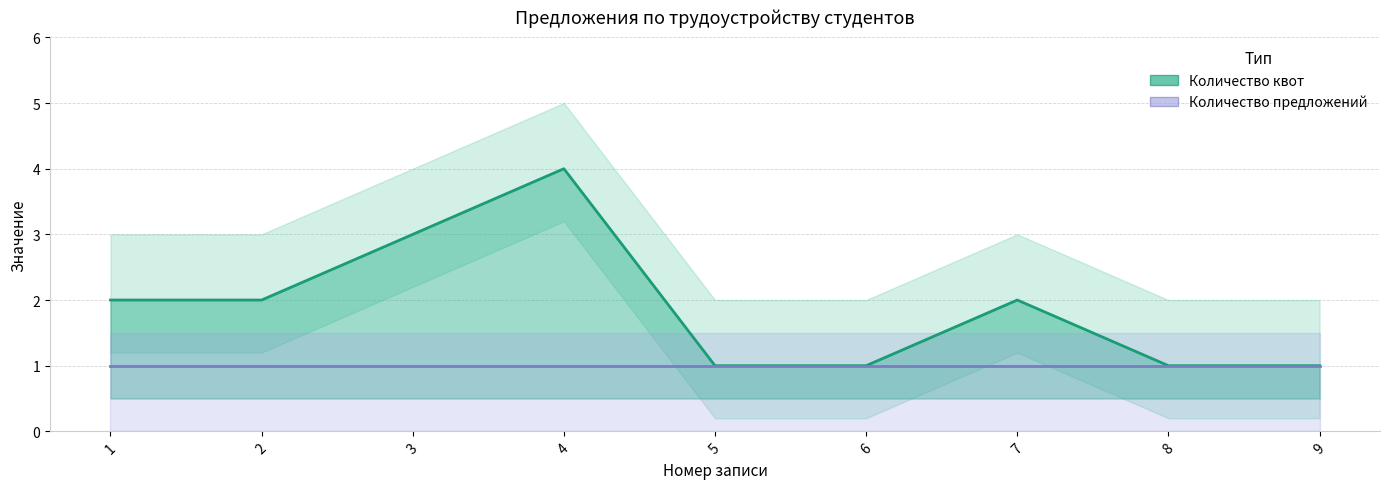

Reading right to left, transcribe all the data shown in this chart.

Количество квот: 9=1	8=1	7=2	6=1	5=1	4=4	3=3	2=2	1=2
Количество предложений: 9=1	8=1	7=1	6=1	5=1	4=1	3=1	2=1	1=1